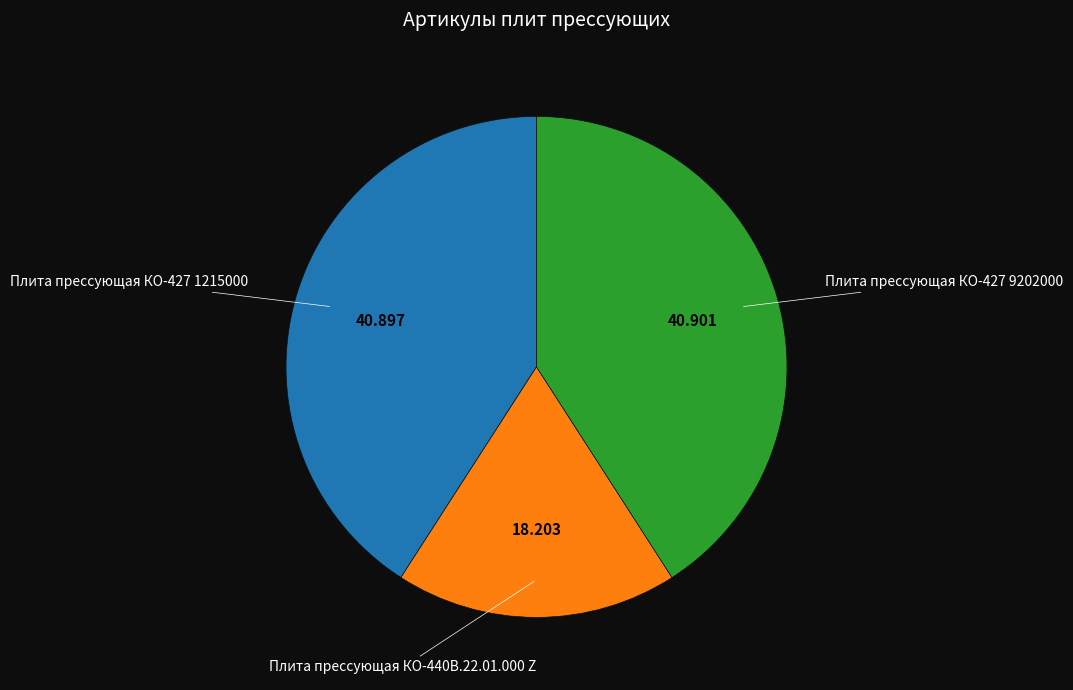

Is there a majority slice in this chart?

No